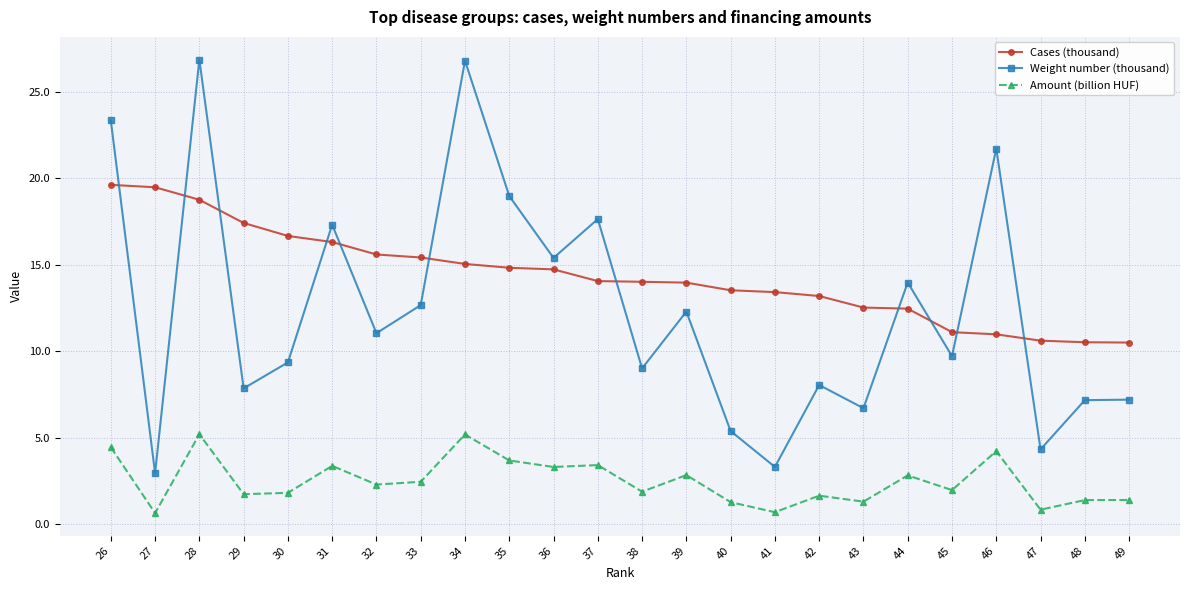

Where do Cases (thousand) and Weight number (thousand) first cross each other?

26 and 27